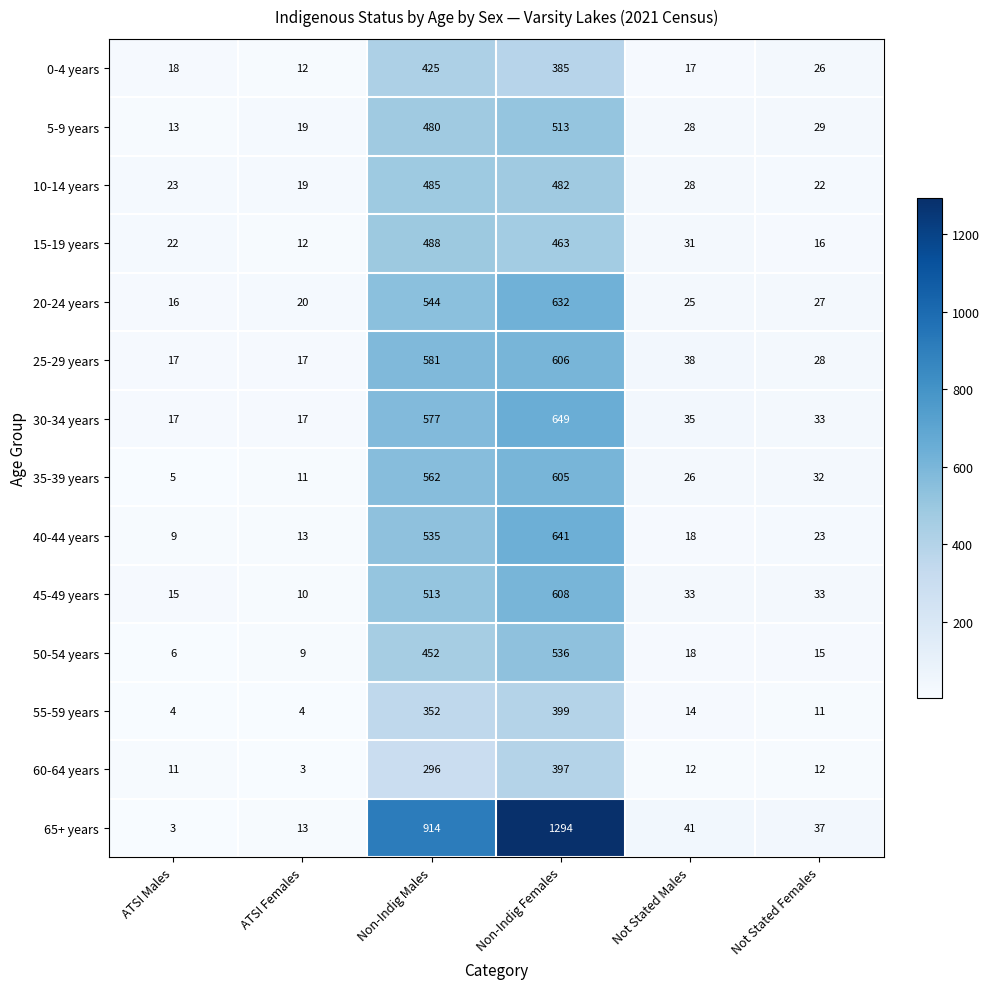

At which category is the sum across all series the highest?

Non-Indig Females